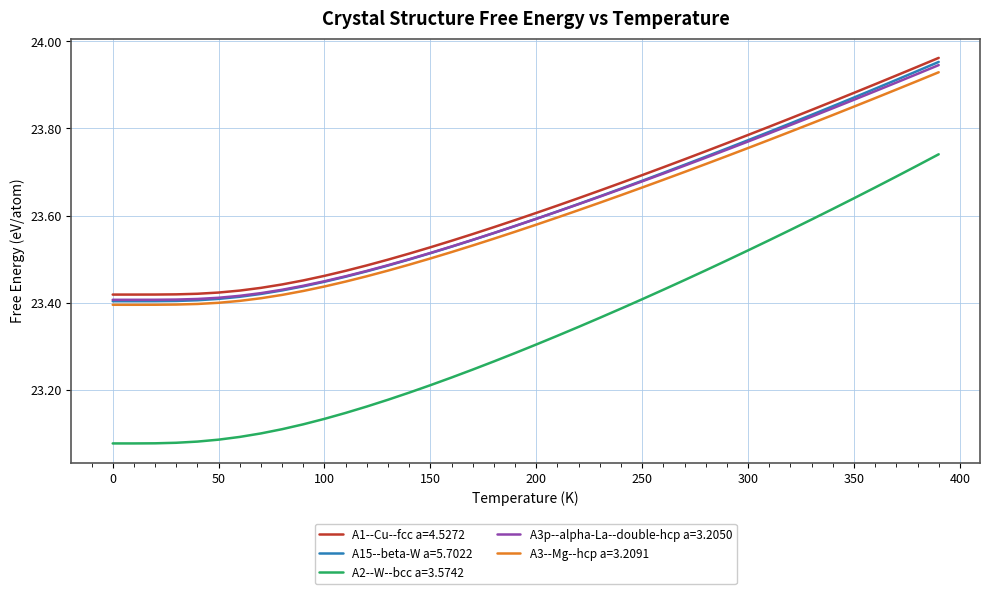

True or false: A1--Cu--fcc a=4.5272 and A2--W--bcc a=3.5742 cross at least once.

False